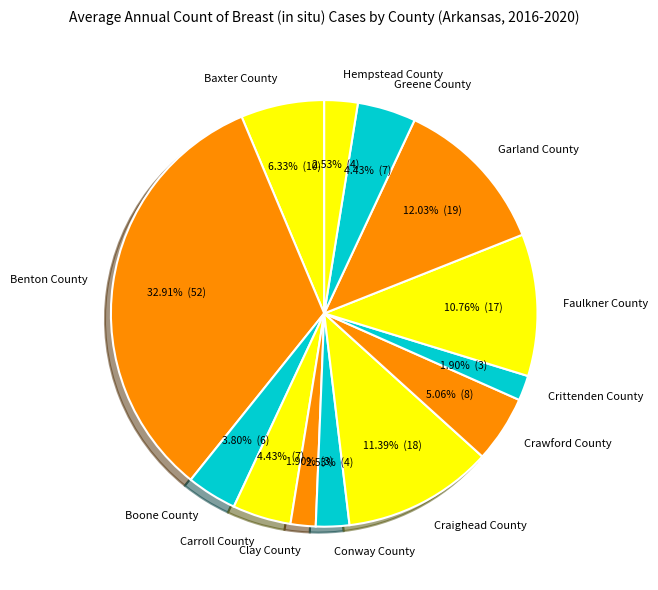

Which has a higher value, Crawford County or Hempstead County?

Crawford County